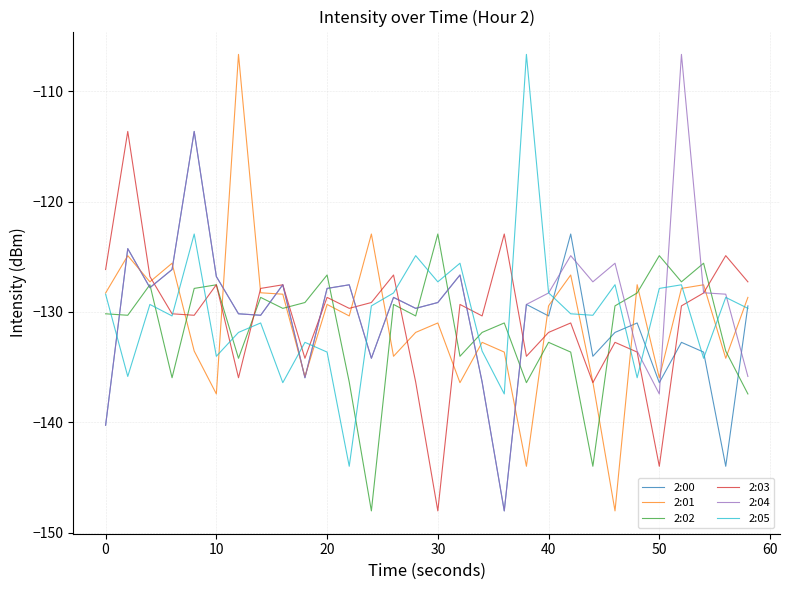

Which series has the largest total across all categories?

2:04